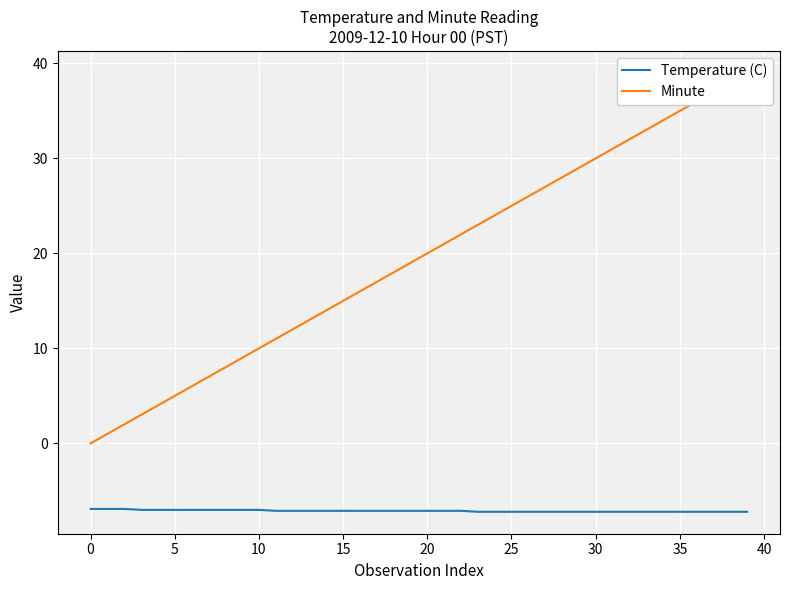

Which series has the largest range (max minus min)?

Minute